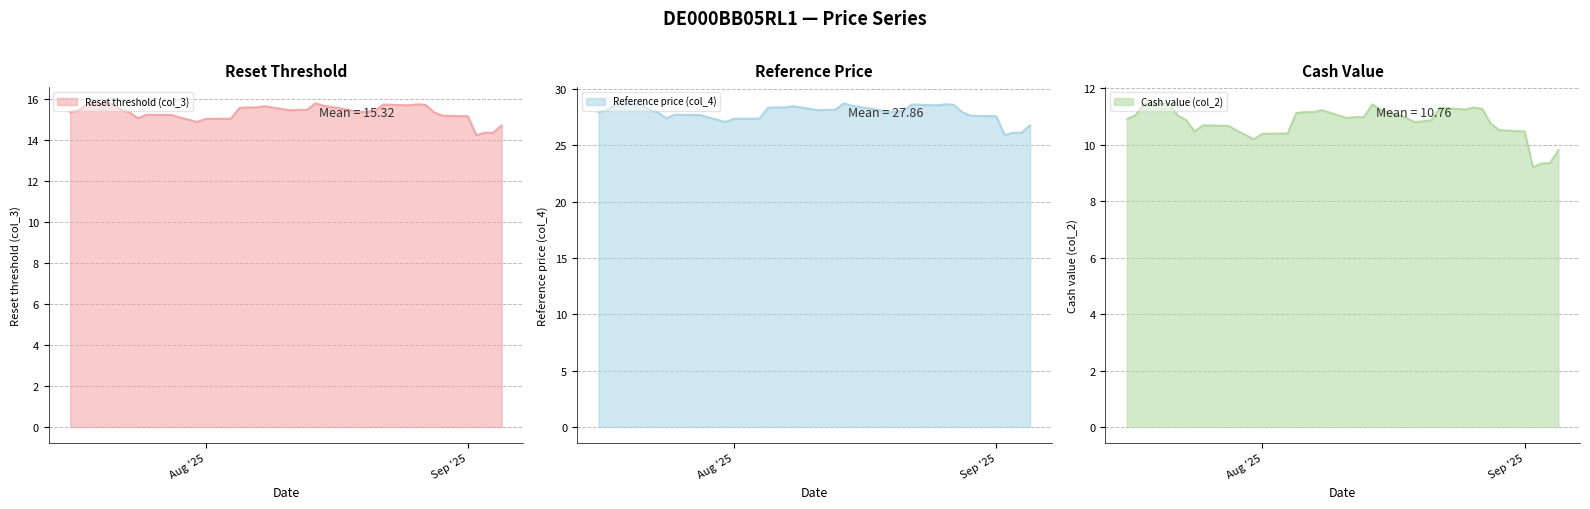

What is the minimum value for Reference price (col_4)?

25.9